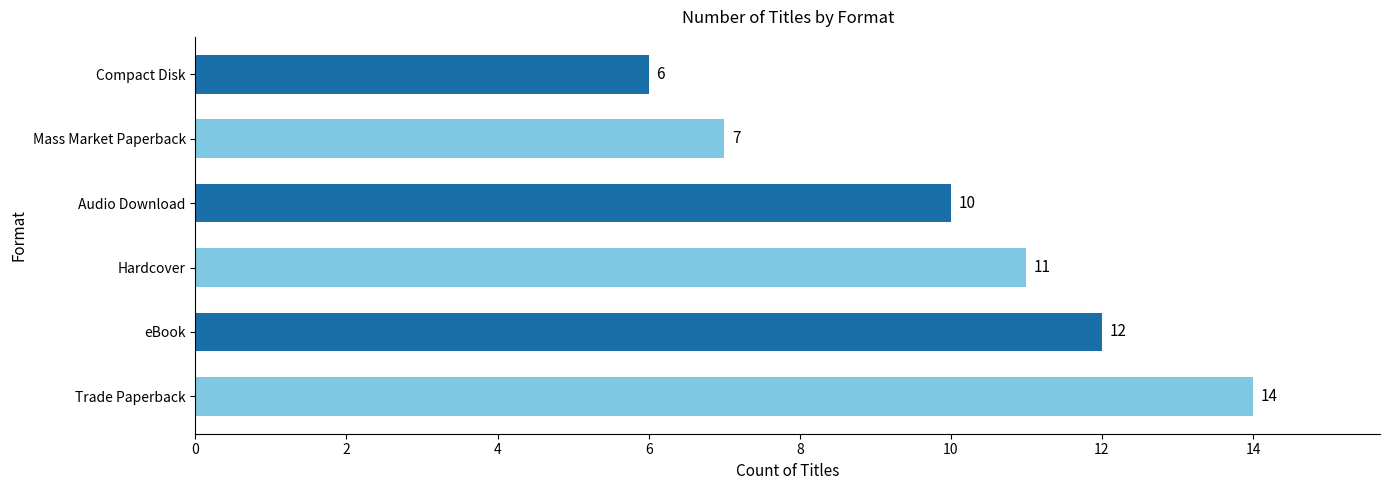

At which label is the value closest to 10?

Audio Download